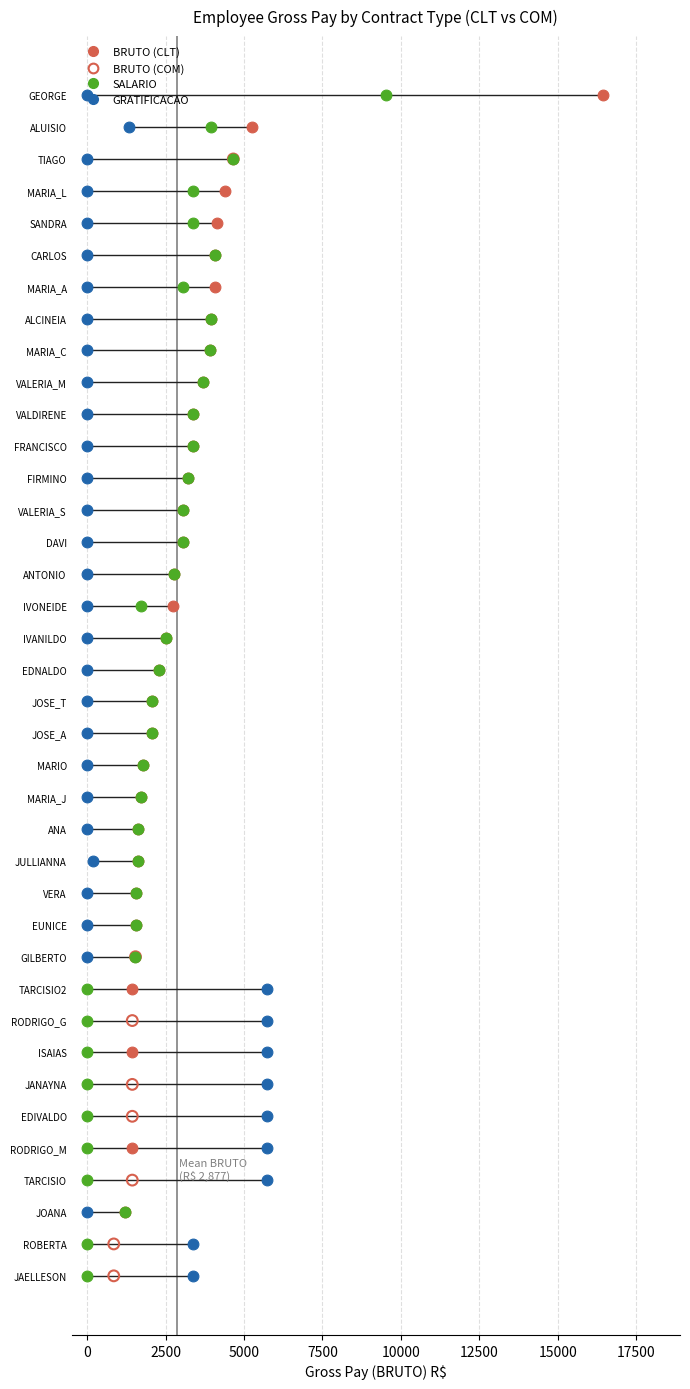

What is the ratio of the value at 28 to the value at 37?

1.0